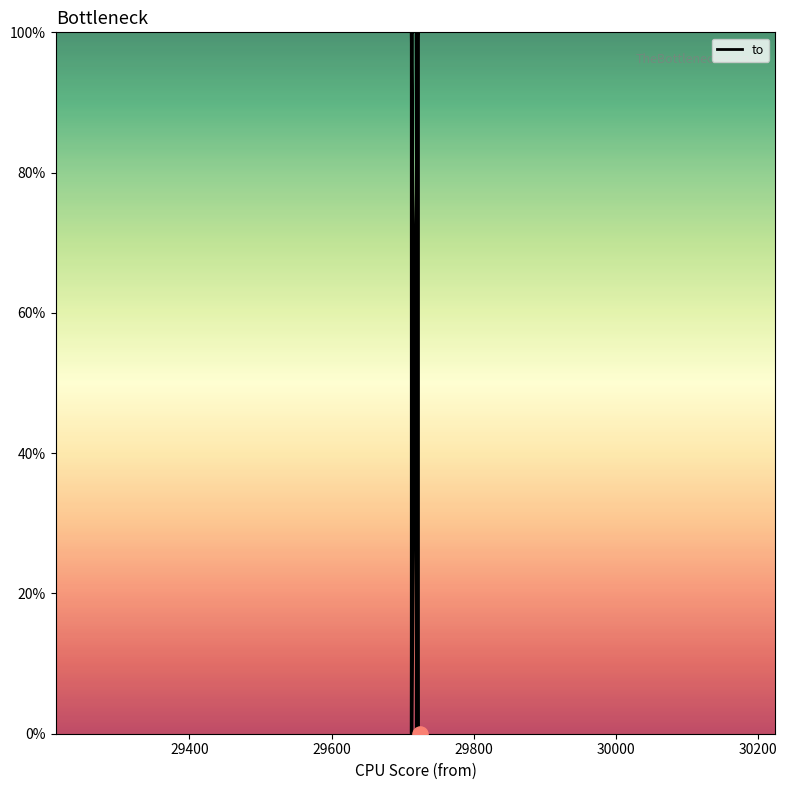

What is the ratio of the value at 29720 to the value at 29712?

1.0